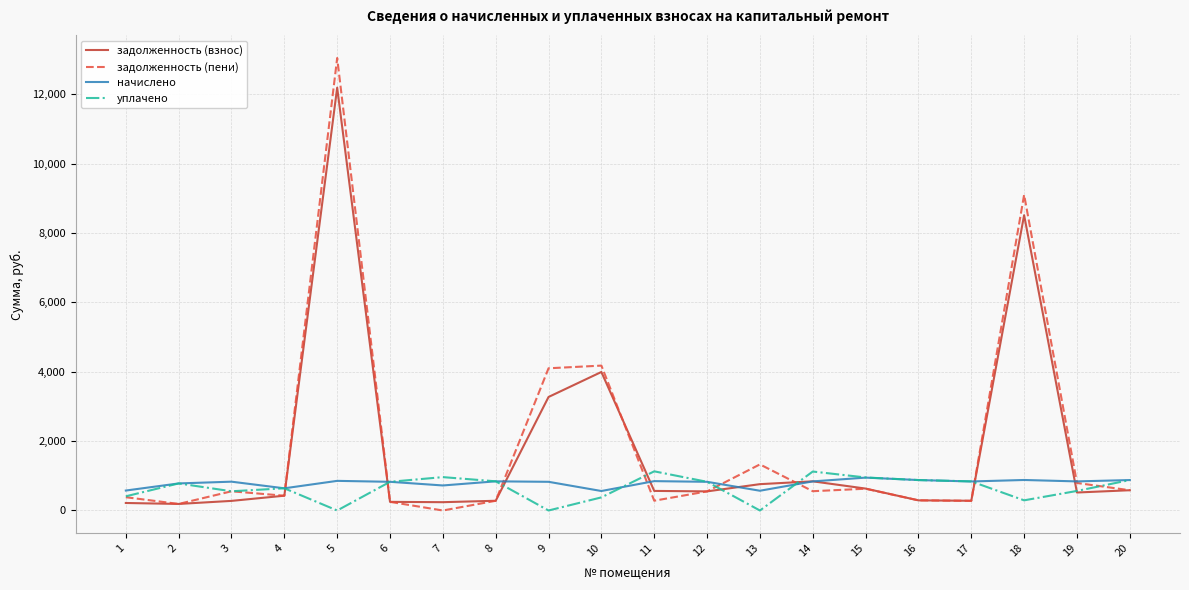

What is the maximum value for начислено?

947.7